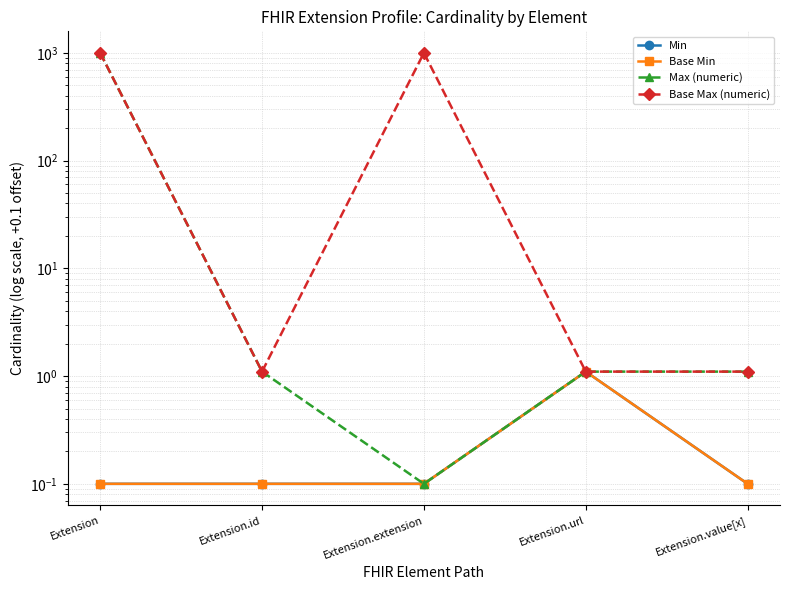

What value does the Base Max (numeric) series have at Extension.url?

1.1